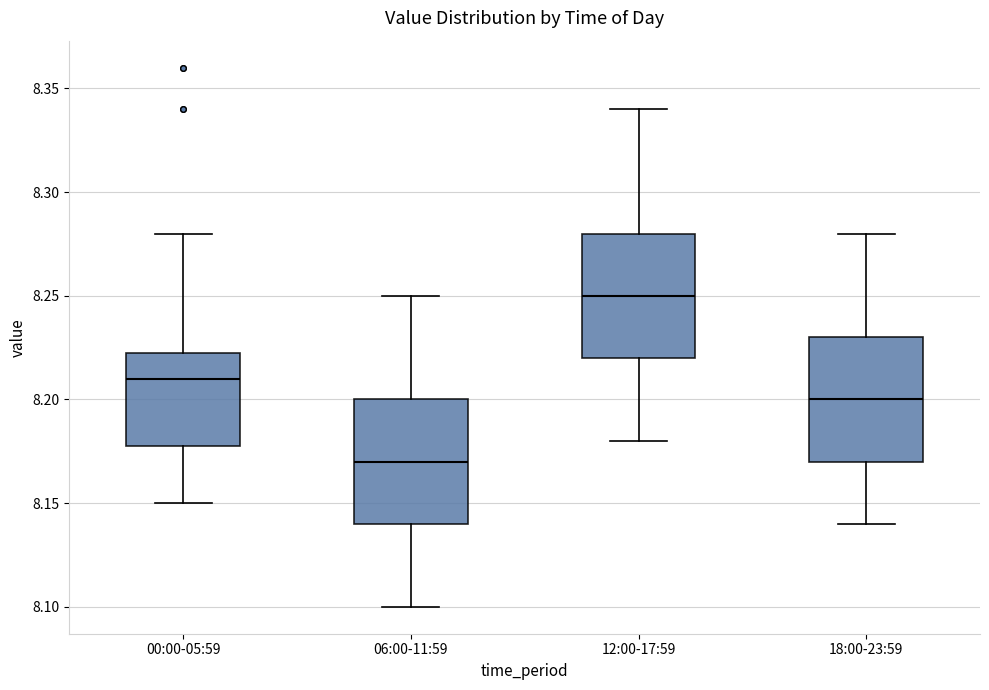

Which box has the lowest median line?

06:00-11:59